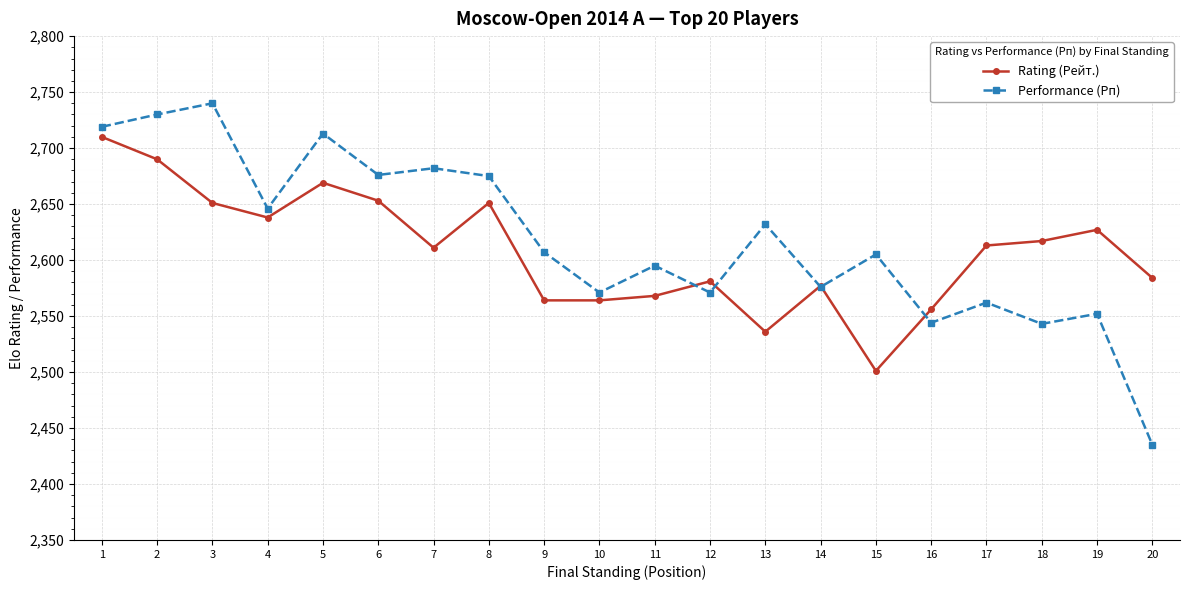

What is the sum of the Performance (Рп) values at 12 and 1?

5290